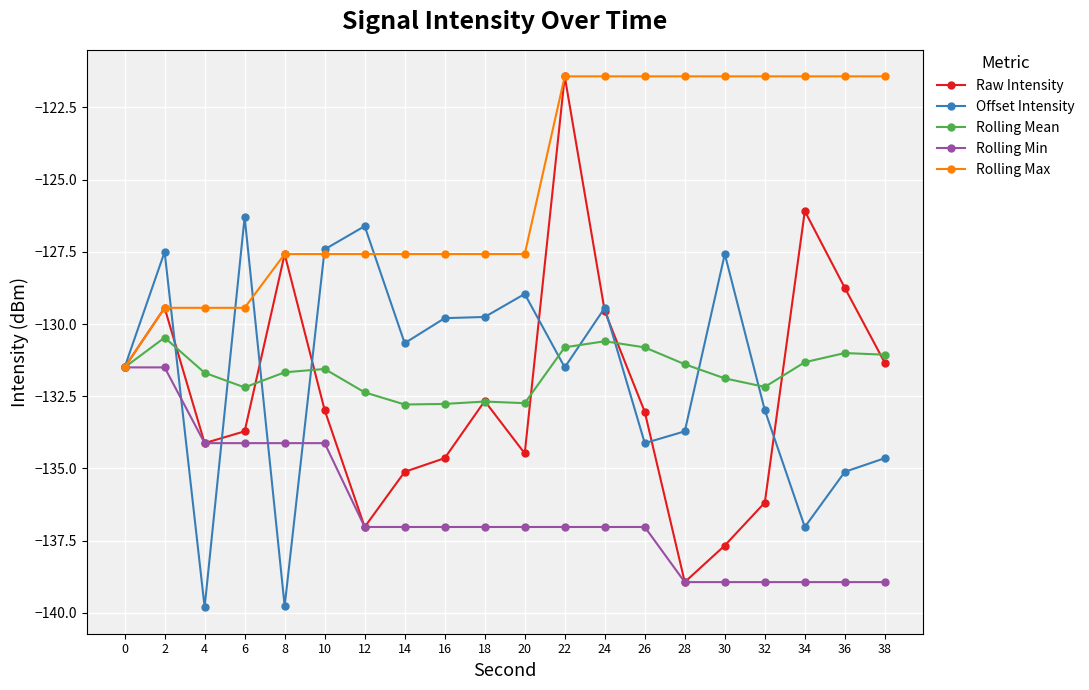

The value of Rolling Mean at 28 is -131.4. True or false?

True